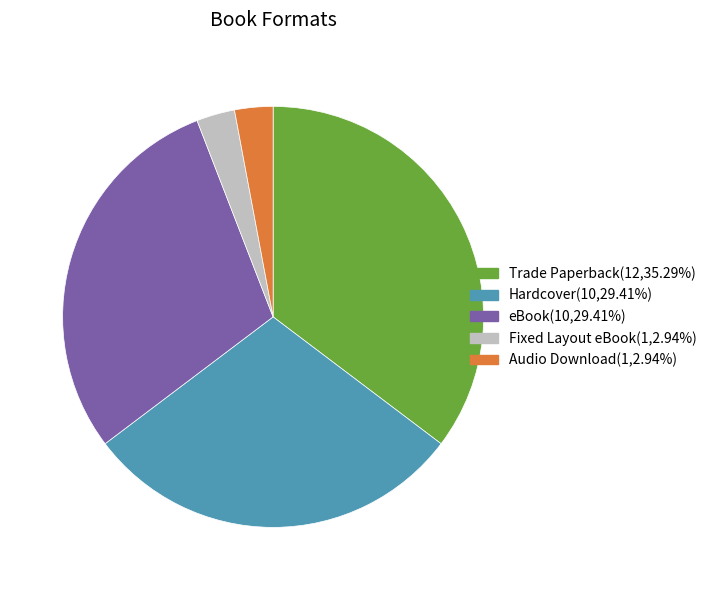

Between Audio Download and Trade Paperback, which is larger?

Trade Paperback